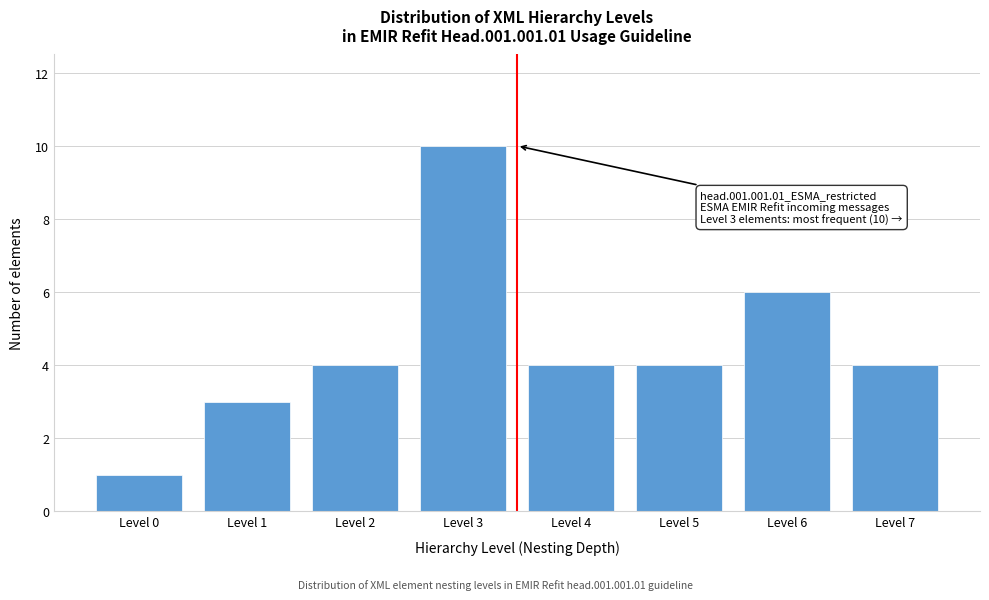

Reading right to left, list all the values displayed in this chart.

4	6	4	4	10	4	3	1